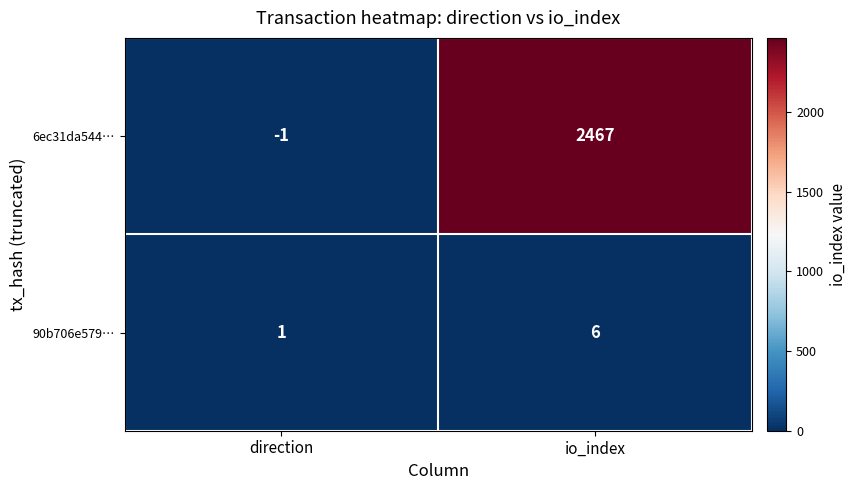

Which series has the widest spread of values?

6ec31da544…